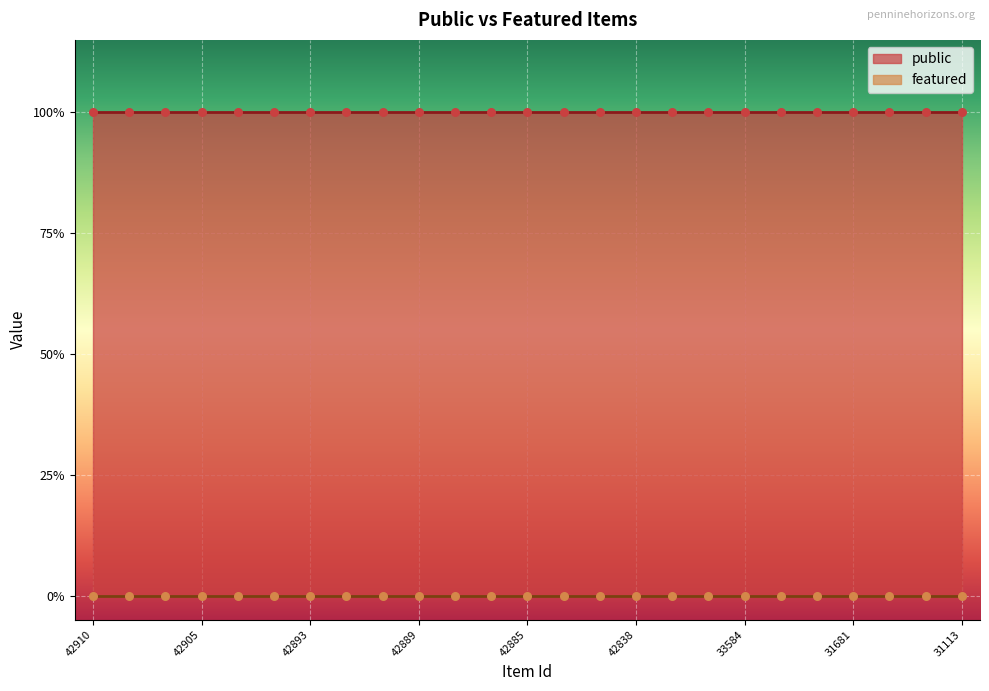

At which category is the sum across all series the highest?

42910